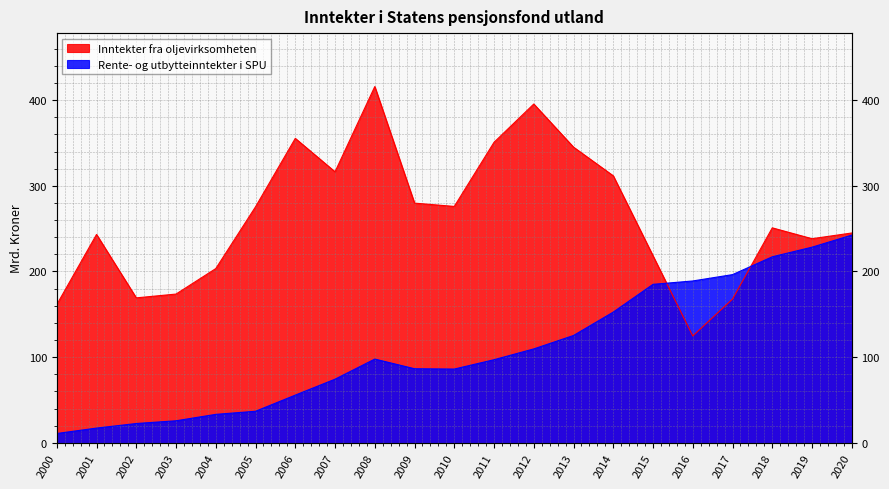

What is the difference between the second highest and second lowest values in the Rente- og utbytteinntekter i SPU series?

211.2